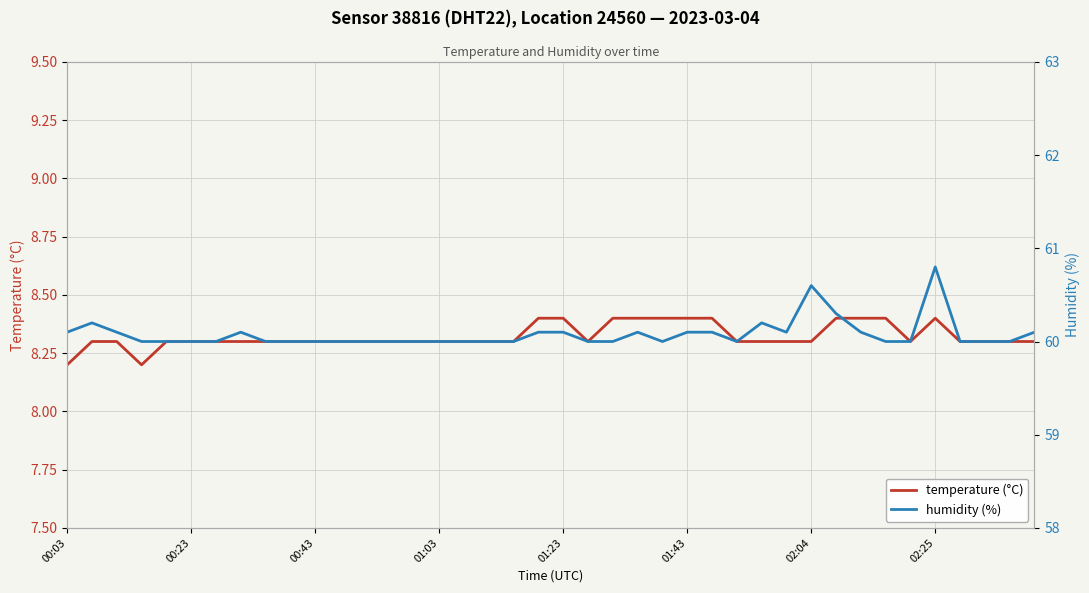

How many values in the humidity (%) series exceed 60?

16